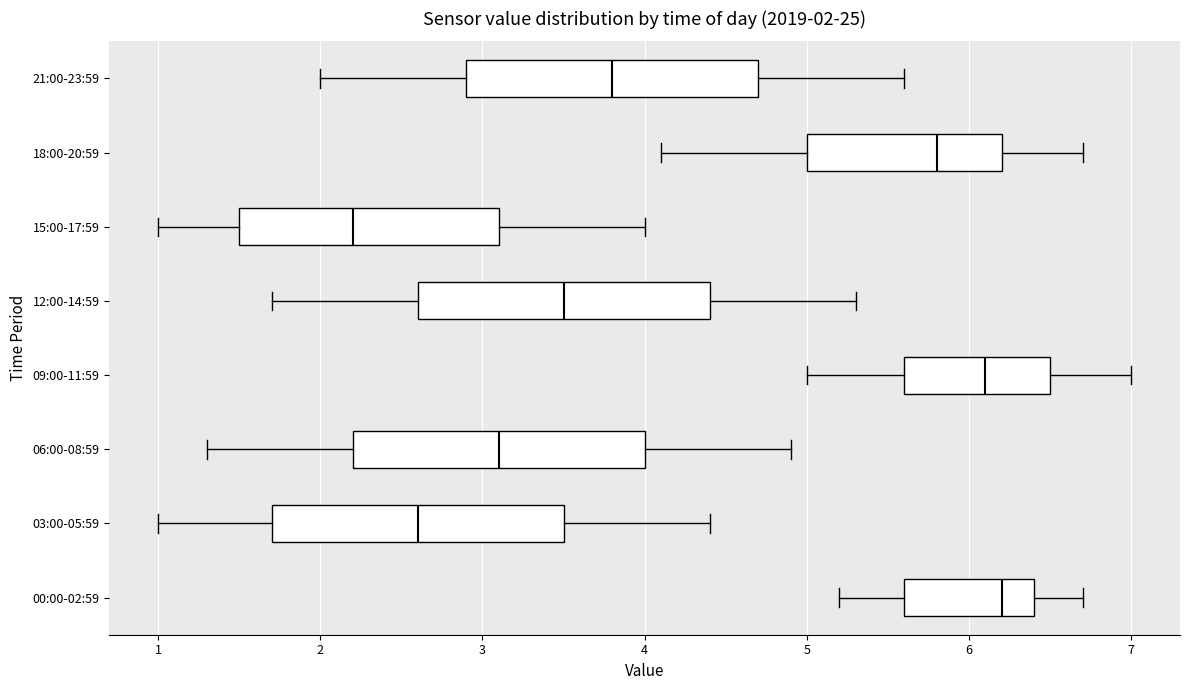

Which box has the furthest to the left median line?

15:00-17:59